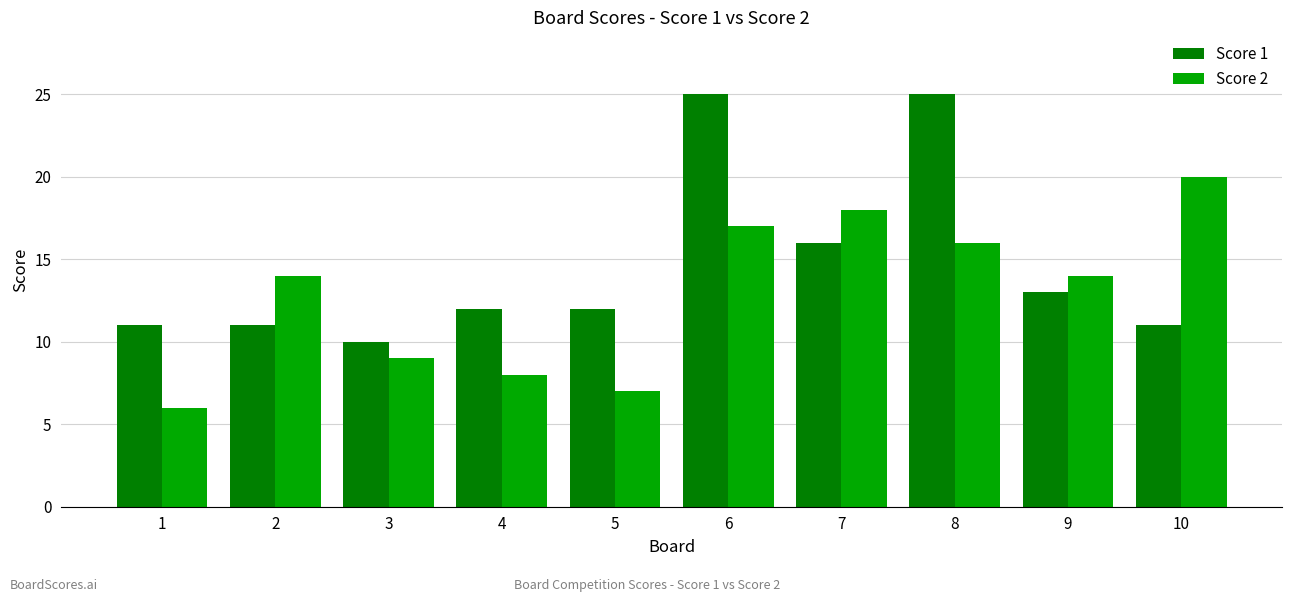

Reading left to right, transcribe all the data shown in this chart.

Score 1: 1=11	2=11	3=10	4=12	5=12	6=25	7=16	8=25	9=13	10=11
Score 2: 1=6	2=14	3=9	4=8	5=7	6=17	7=18	8=16	9=14	10=20